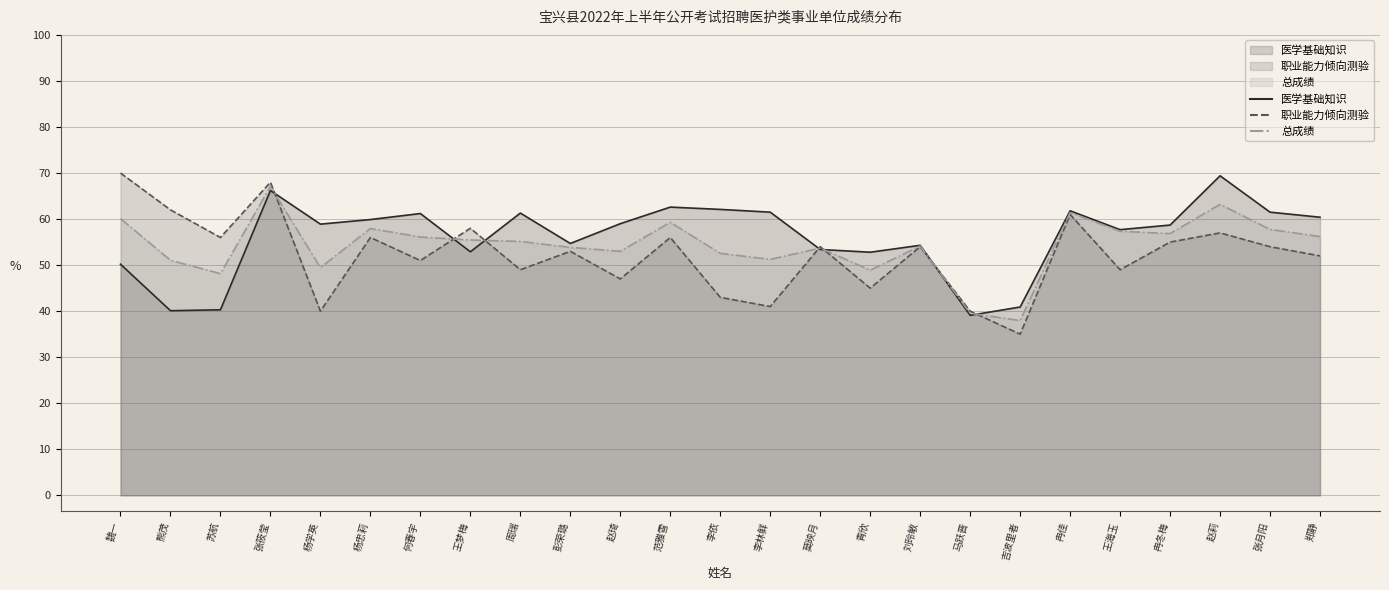

At which label does 总成绩 first exceed 55?

魏一